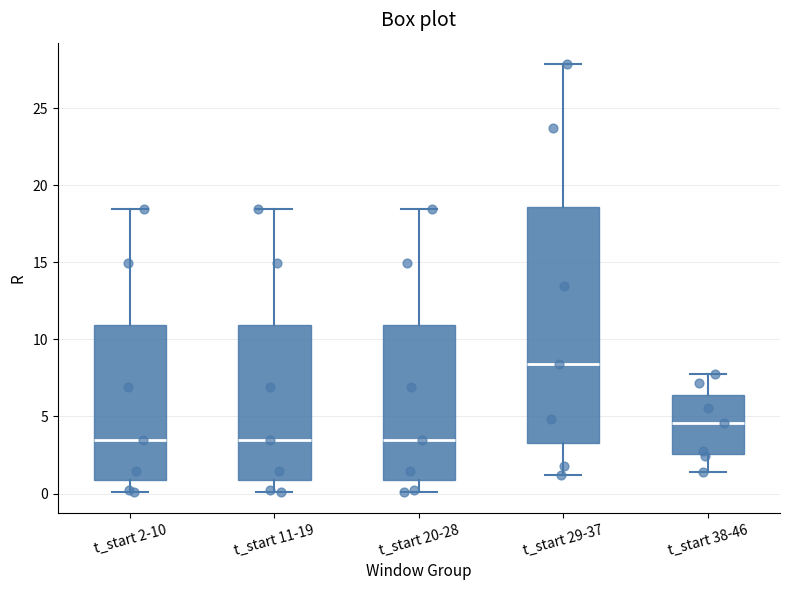

Where does the upper whisker of the box for t_start 20-28 end on the y-axis? The values are not printed on the chart, so give them approximately, as read against the axis.

18.5